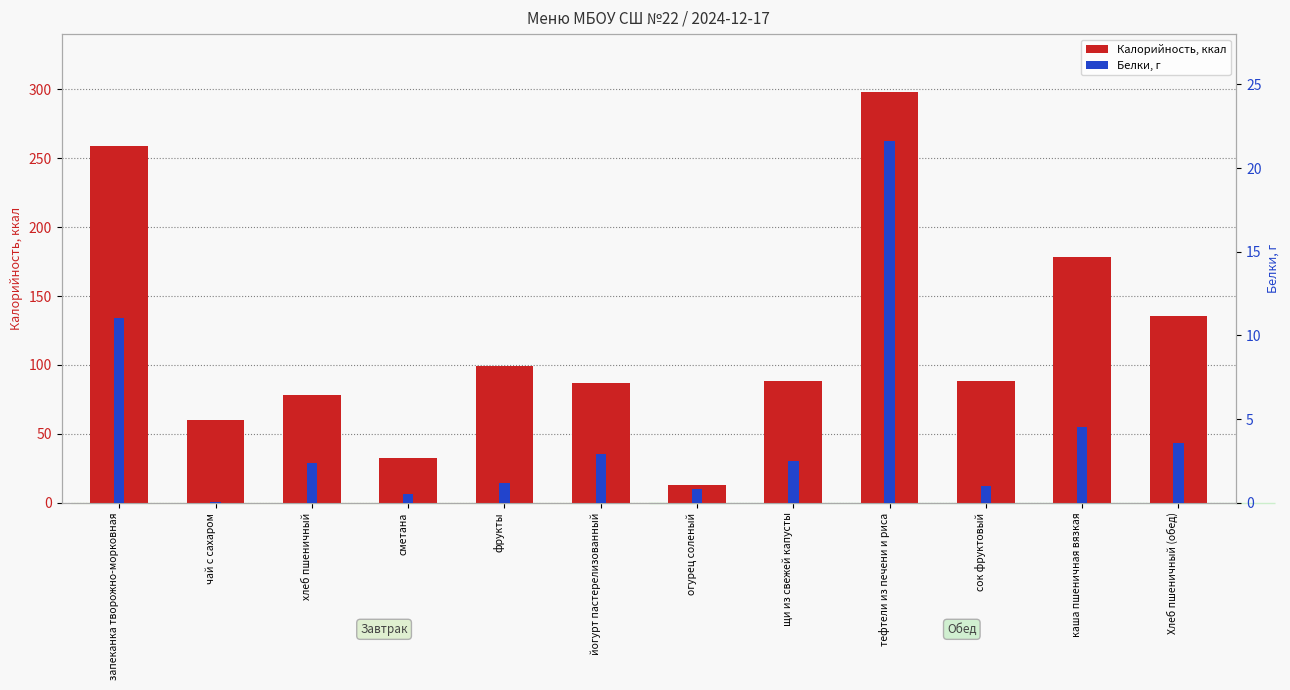

What is the difference between the Калорийность values at сок фруктовый and сметана?

55.6